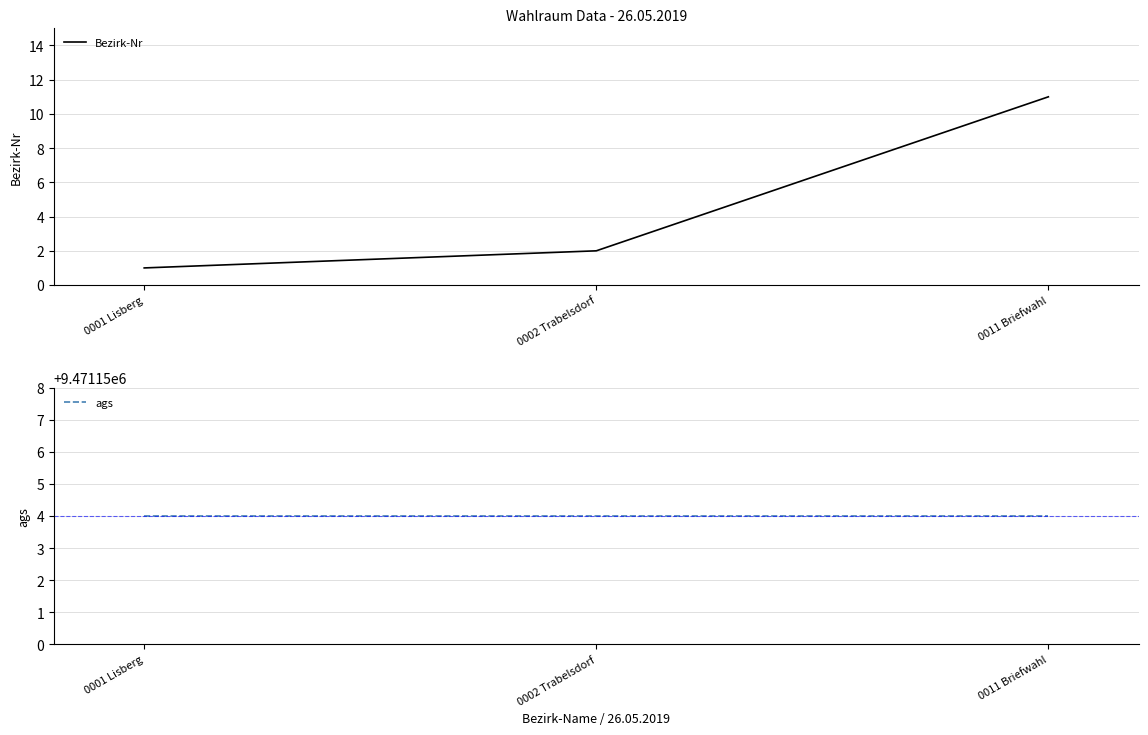

At which label does Bezirk-Nr reach its peak?

0011 Briefwahl